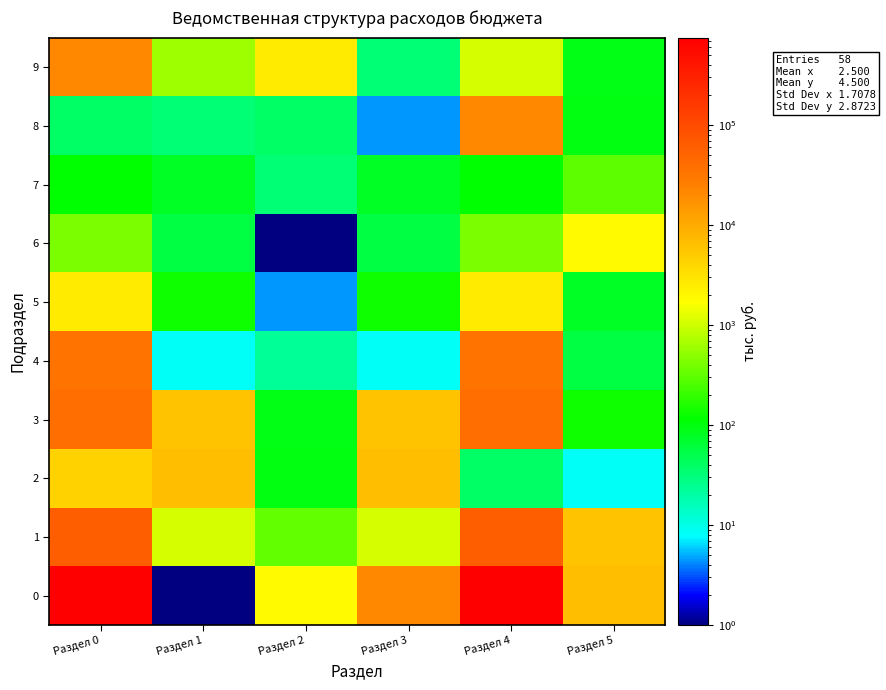

Which label corresponds to the largest value in the chart?

Раздел 0